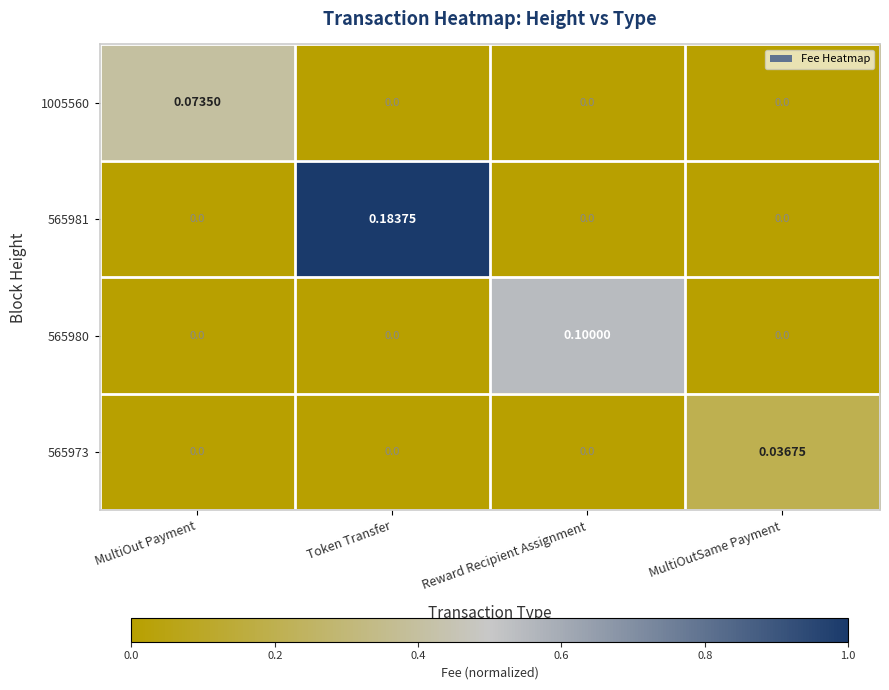

Which category has the highest value across all series?

Token Transfer